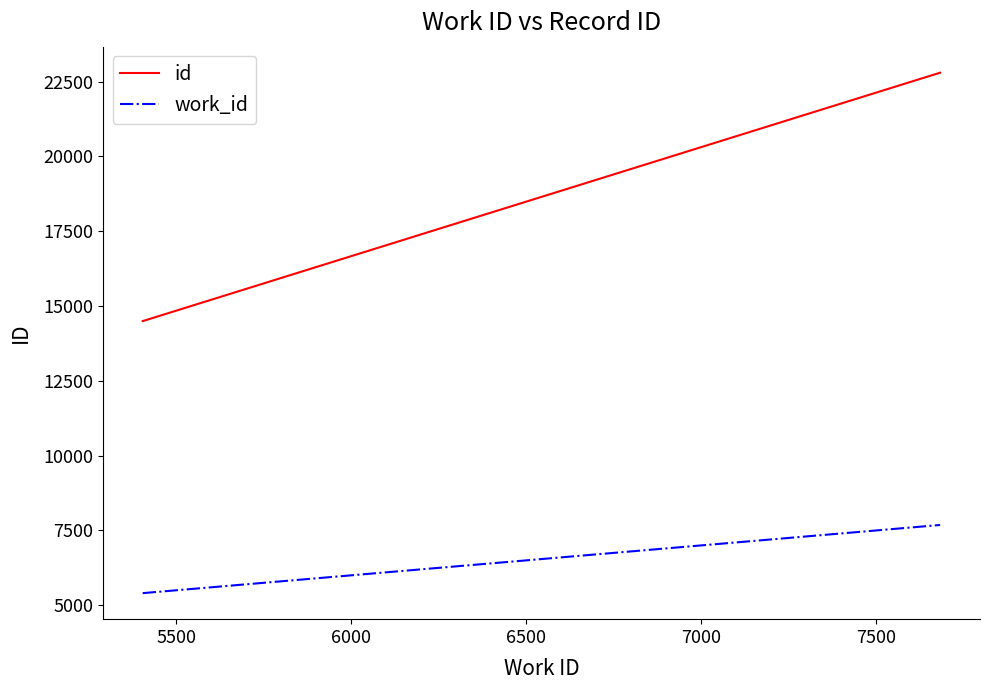

What is the sum of all id values?

51799